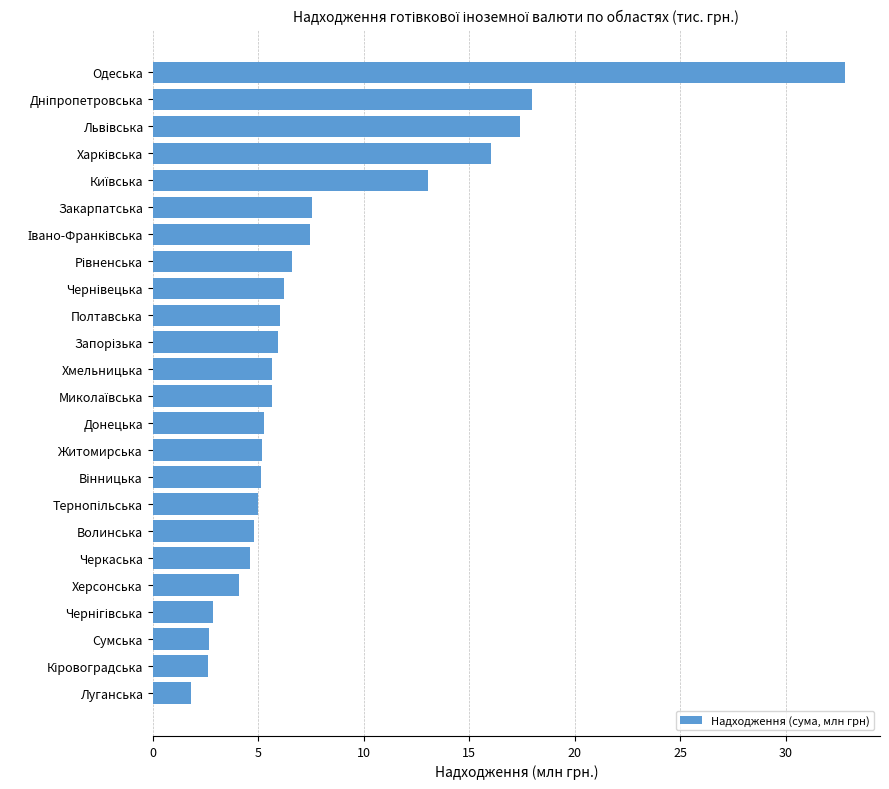

What is the difference between the maximum and minimum values?

31.0